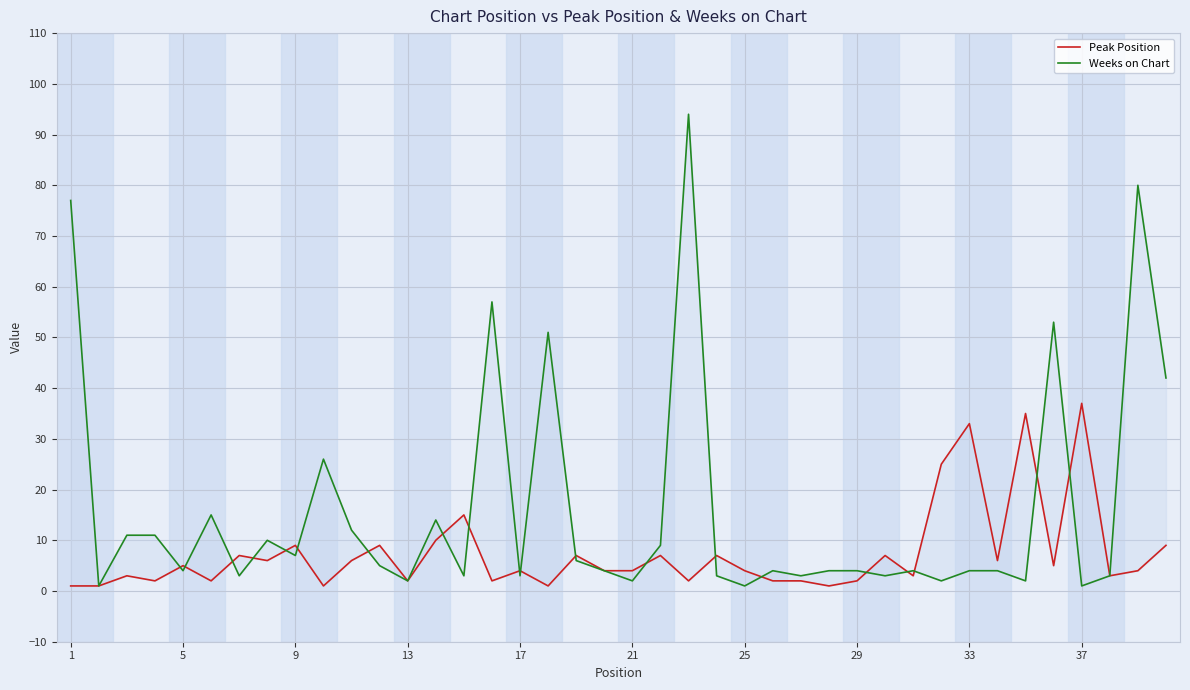

True or false: Peak Position and Weeks on Chart intersect in this chart.

True